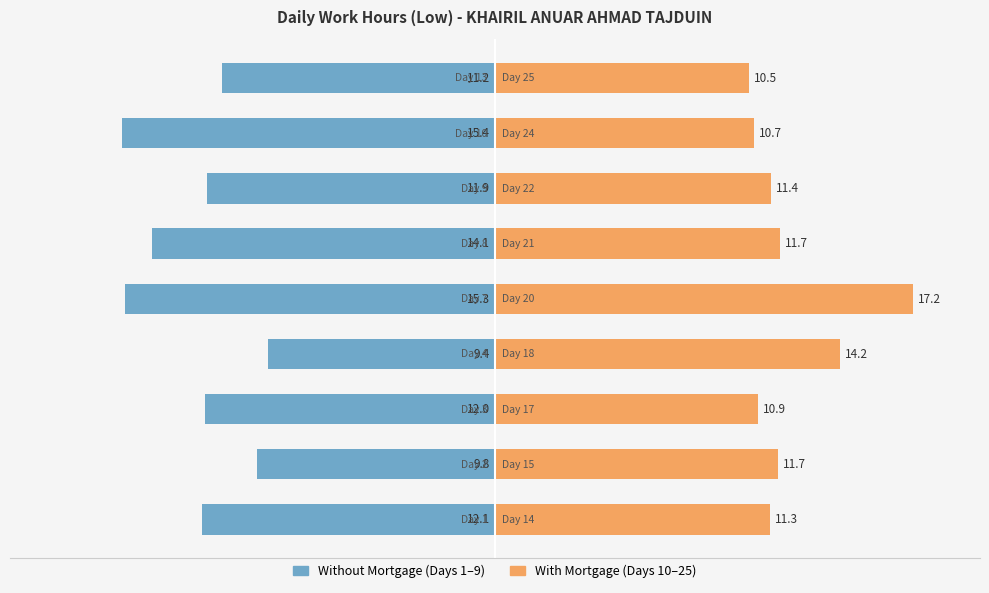

How many categories are shown in the chart?

9